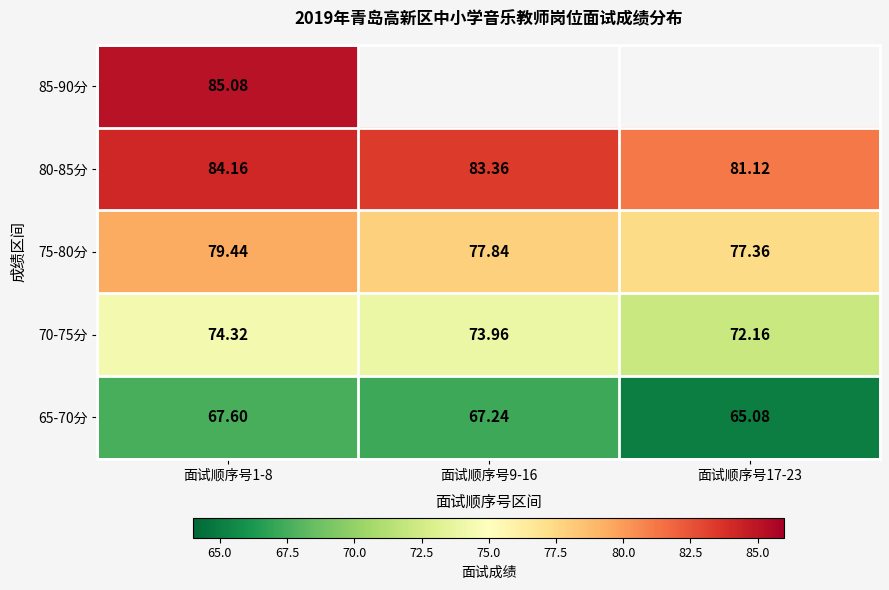

What is the difference between the maximum and minimum values in the 65-70分 series?

2.5